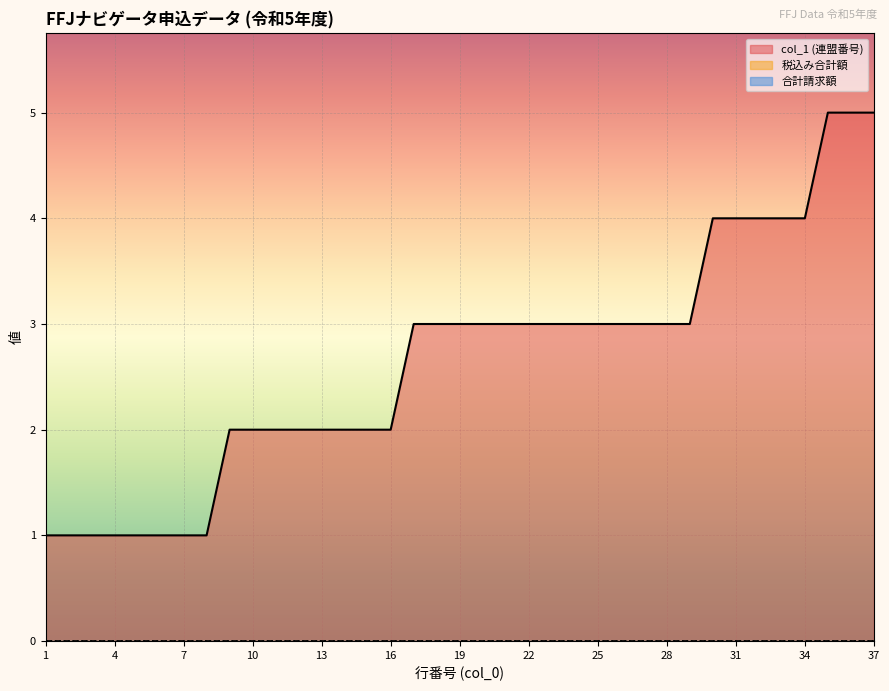

True or false: 合計請求額 has more than 1 points higher than both neighbors.

False